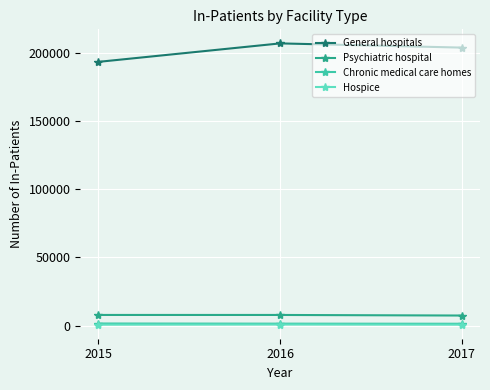

What is the sum of the Psychiatric hospital values at 2015 and 2016?

15733